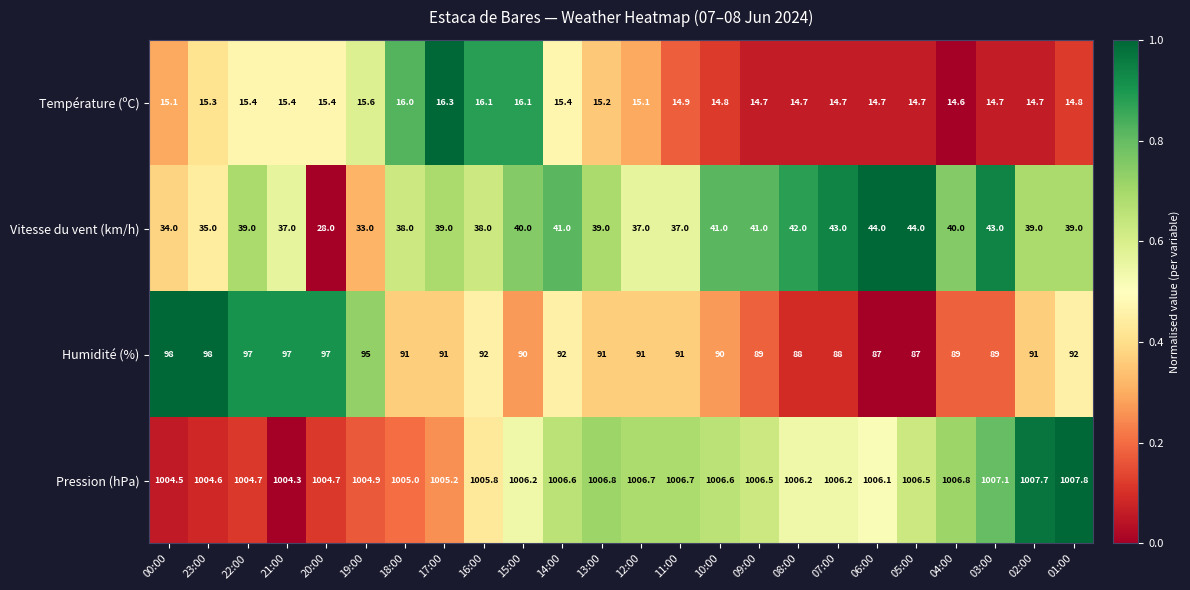

What is the difference between the second highest and minimum values in the Vitesse du vent (km/h) series?

16.0